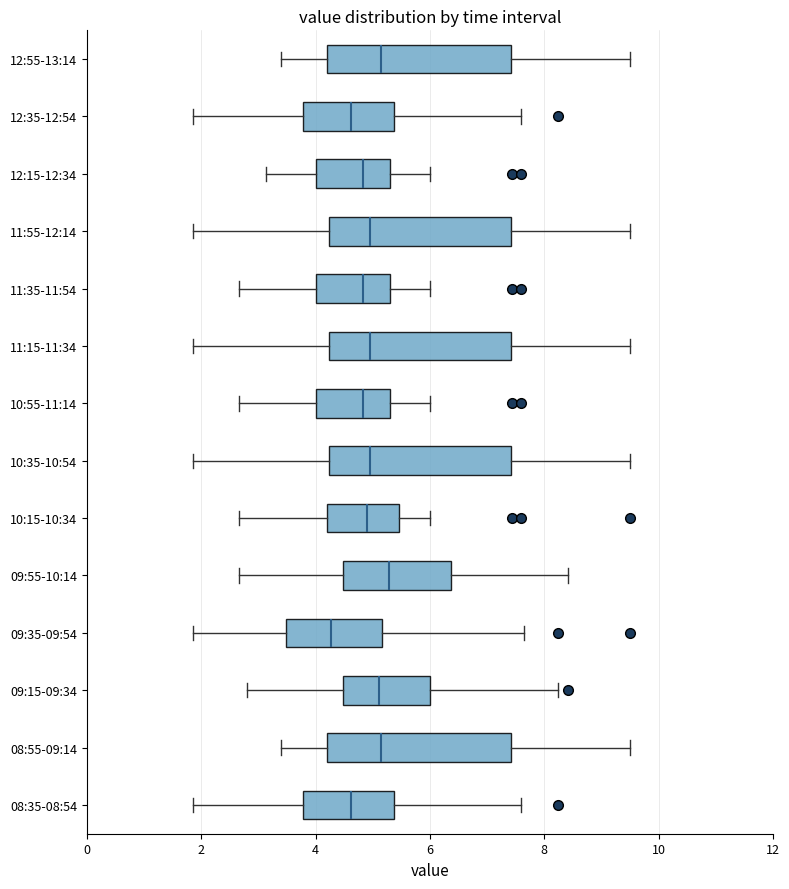

Reading bottom to top, read every box against the x-axis: the position of its median line, the range the box covers, and the ends of its whiskers. The values are not printed on the chart, so give them approximately, as read against the axis.

08:35-08:54: median 4.6, box 3.8 to 5.4, whiskers 1.8 to 7.6
08:55-09:14: median 5.2, box 4.2 to 7.4, whiskers 3.4 to 9.6
09:15-09:34: median 5.2, box 4.4 to 6.0, whiskers 2.8 to 8.2
09:35-09:54: median 4.2, box 3.4 to 5.2, whiskers 1.8 to 7.6
09:55-10:14: median 5.2, box 4.4 to 6.4, whiskers 2.6 to 8.4
10:15-10:34: median 5.0, box 4.2 to 5.4, whiskers 2.6 to 6.0
10:35-10:54: median 5.0, box 4.2 to 7.4, whiskers 1.8 to 9.6
10:55-11:14: median 4.8, box 4.0 to 5.4, whiskers 2.6 to 6.0
11:15-11:34: median 5.0, box 4.2 to 7.4, whiskers 1.8 to 9.6
11:35-11:54: median 4.8, box 4.0 to 5.4, whiskers 2.6 to 6.0
11:55-12:14: median 5.0, box 4.2 to 7.4, whiskers 1.8 to 9.6
12:15-12:34: median 4.8, box 4.0 to 5.4, whiskers 3.2 to 6.0
12:35-12:54: median 4.6, box 3.8 to 5.4, whiskers 1.8 to 7.6
12:55-13:14: median 5.2, box 4.2 to 7.4, whiskers 3.4 to 9.6